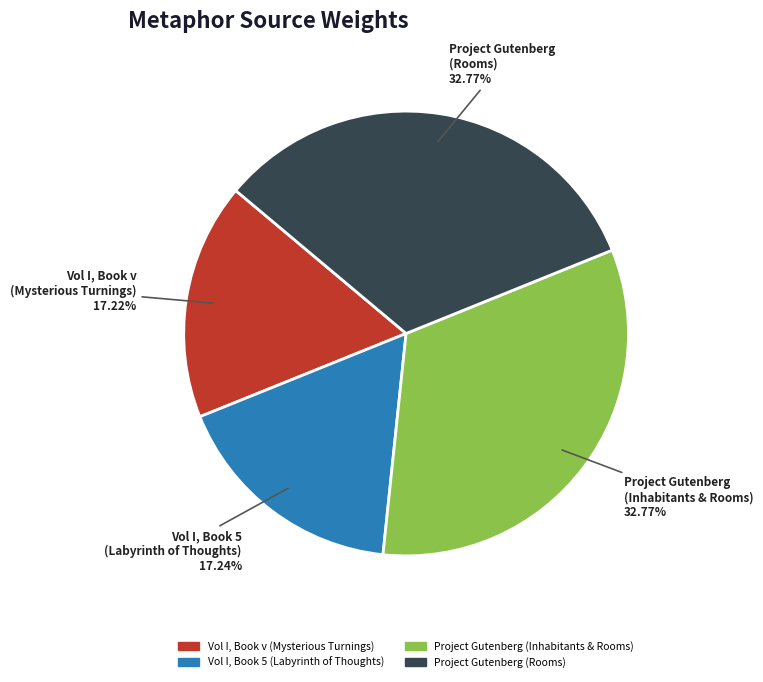

Is Vol I, Book v (Mysterious Turnings) the majority of the pie?

No